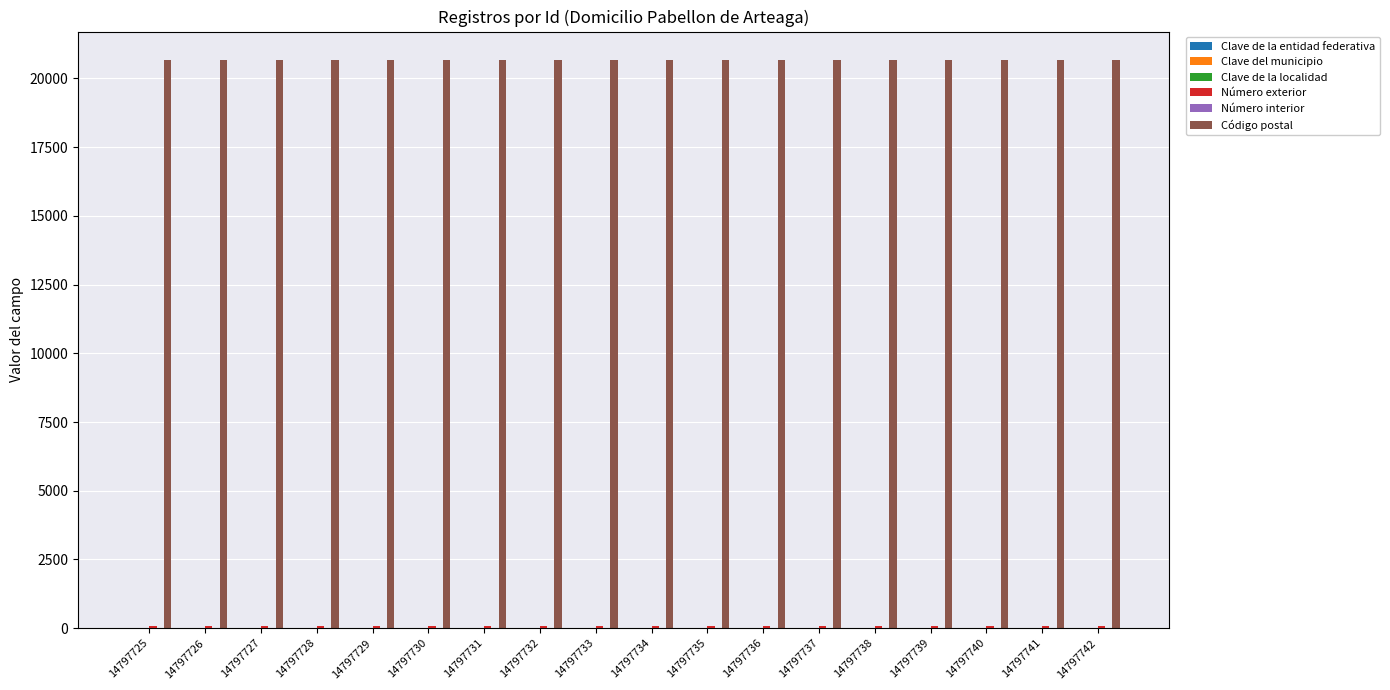

Is it true that Código postal equals 29708 at 14797730?

False